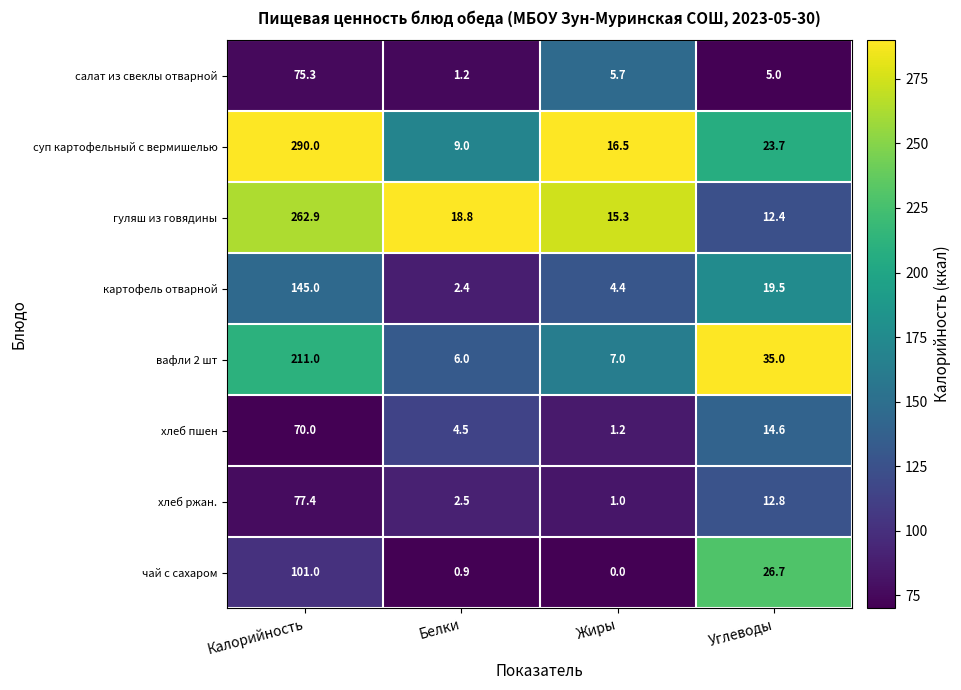

What is the spread (max minus min) of values at Углеводы?

30.0